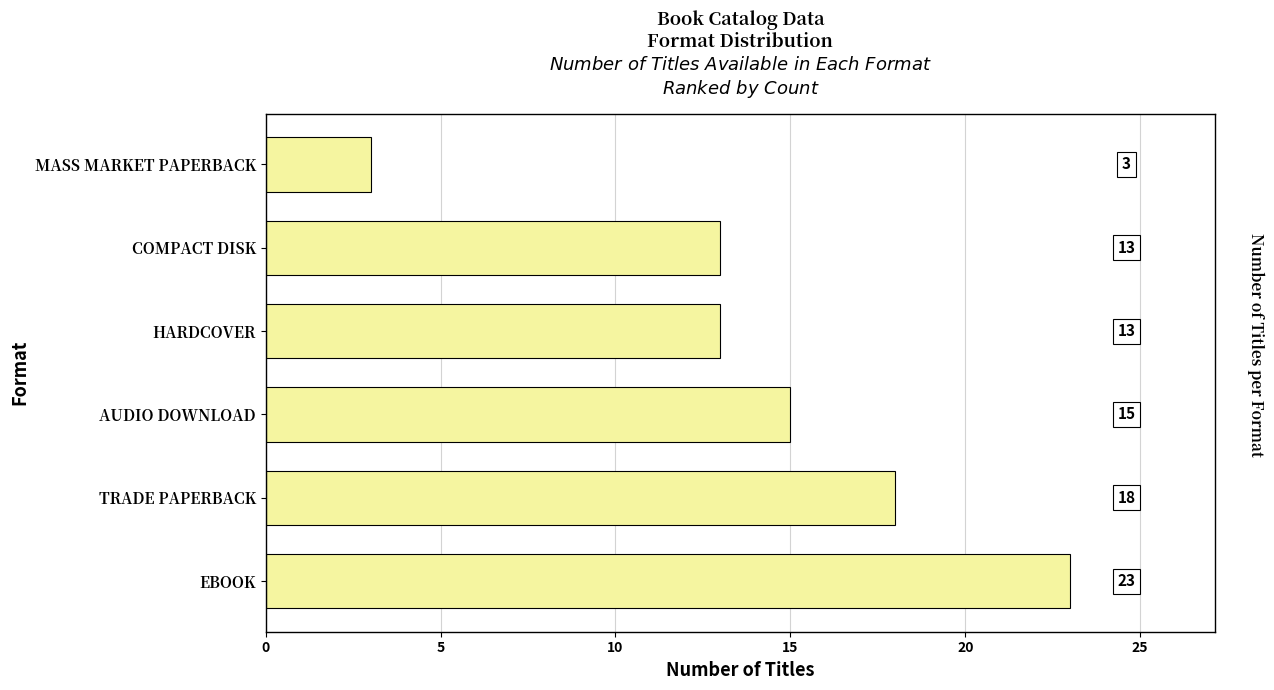

Which has a higher value, TRADE PAPERBACK or EBOOK?

EBOOK